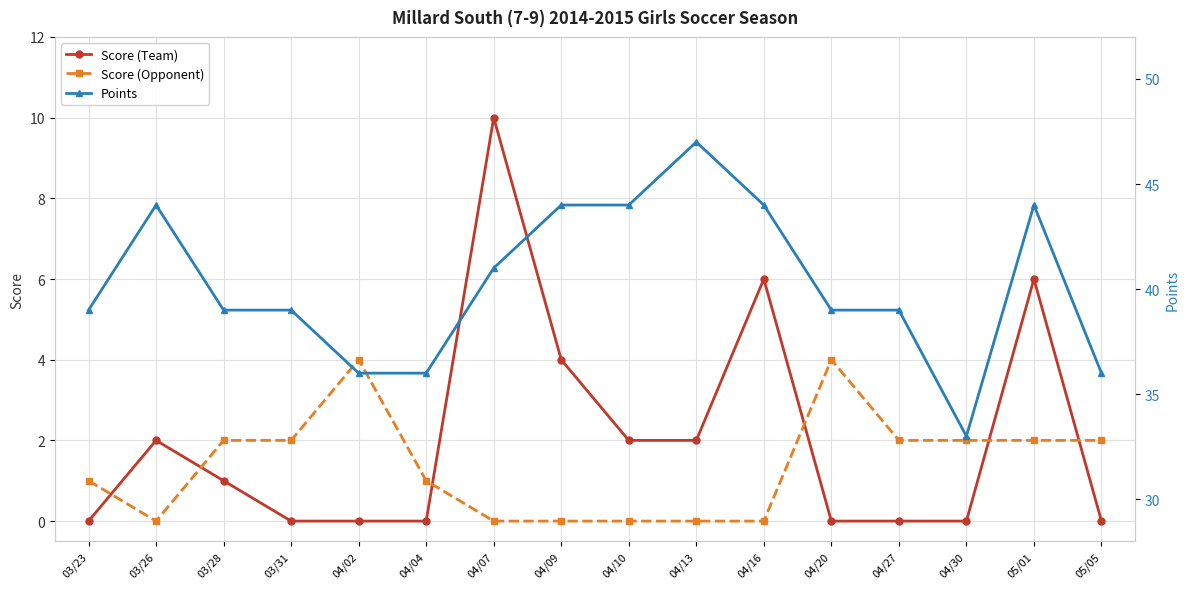

At how many categories does at least one series exceed 45?

1